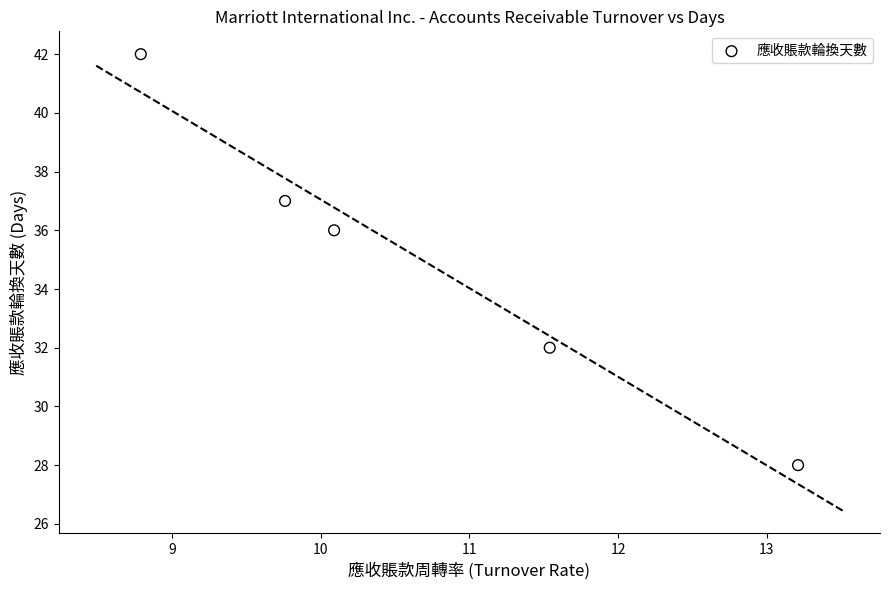

What is the average Y value?

35